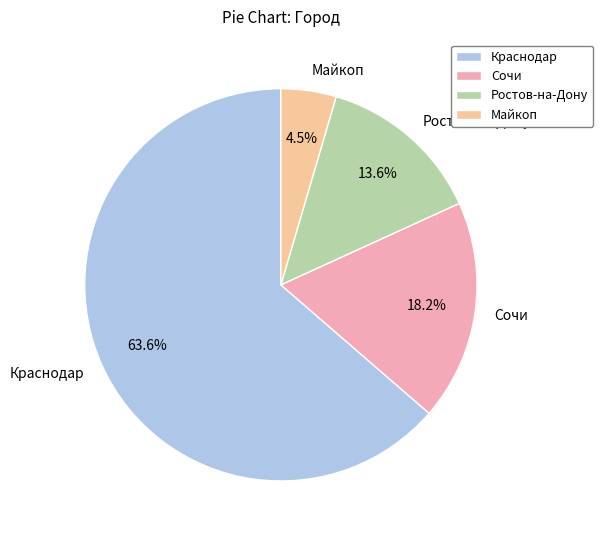

Which slice is the largest?

Краснодар